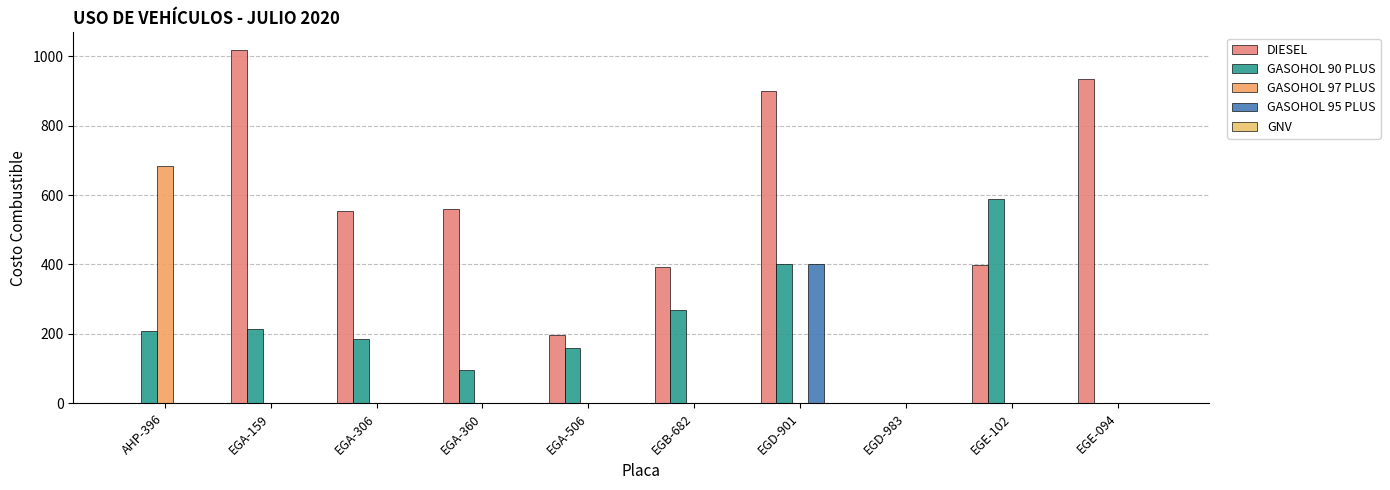

How many values in the GASOHOL 90 PLUS series exceed 208?

5